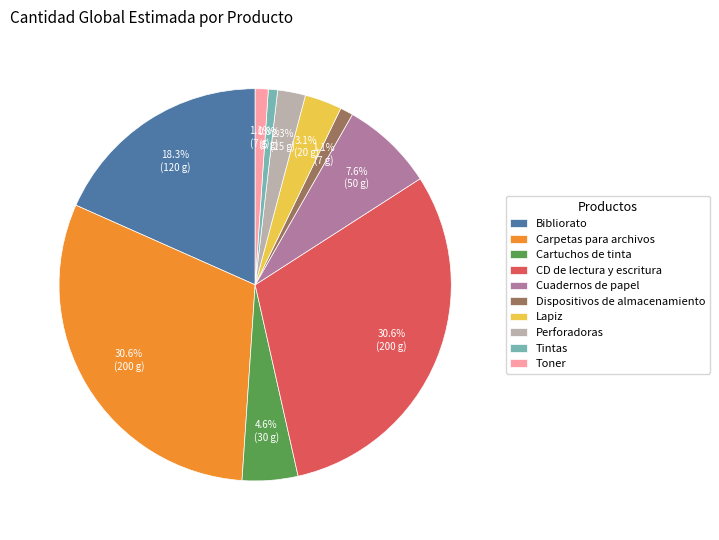

Is there any slice that represents more than half of the pie?

No